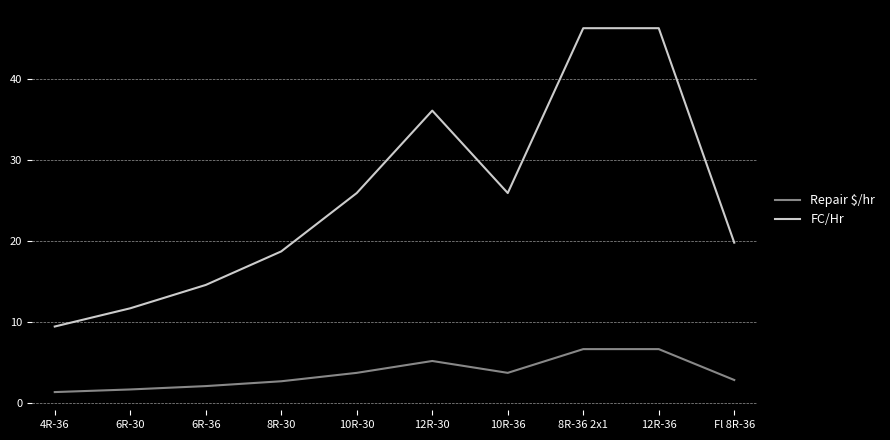

Is it true that FC/Hr equals 36.1 at 12R-30?

True